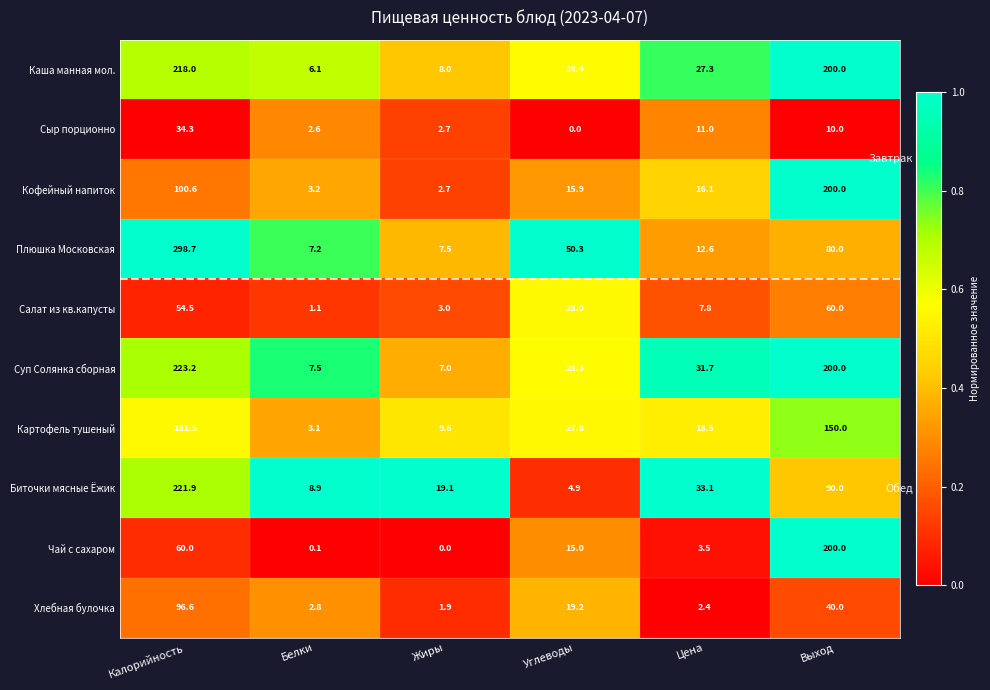

What is the total value across all series at Цена?

164.0